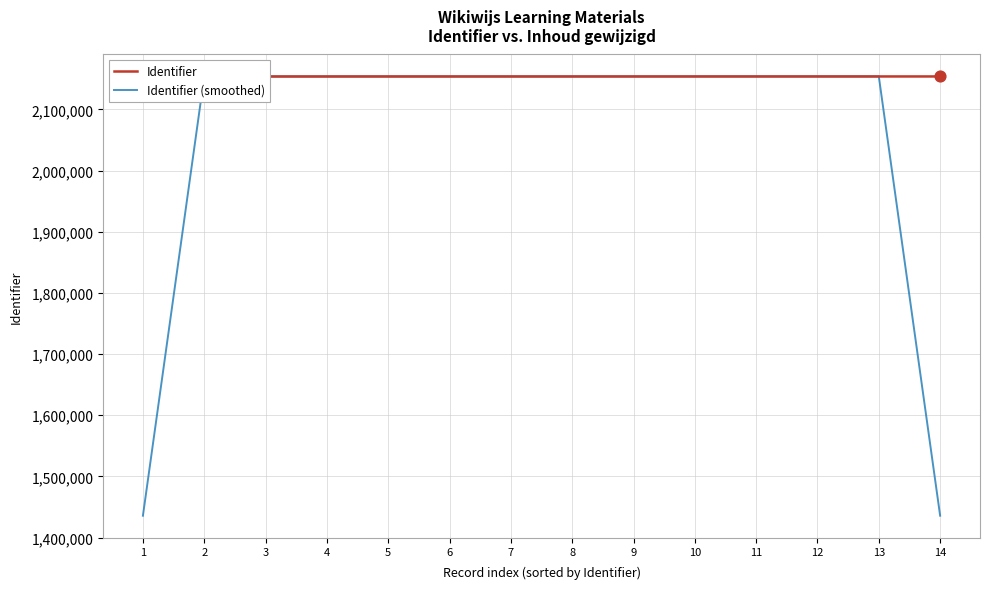

Which series has the largest Y range (max minus min)?

Identifier (smoothed)